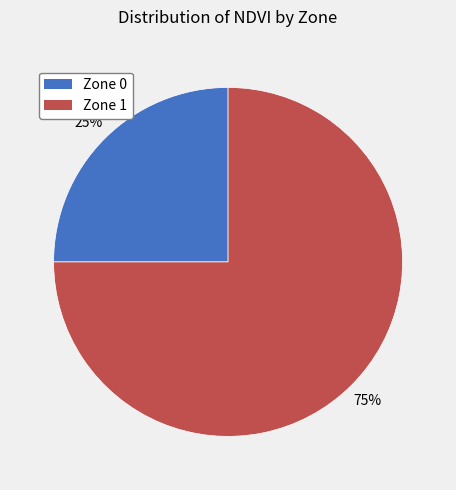

Which category has the biggest portion of the pie?

Zone 1